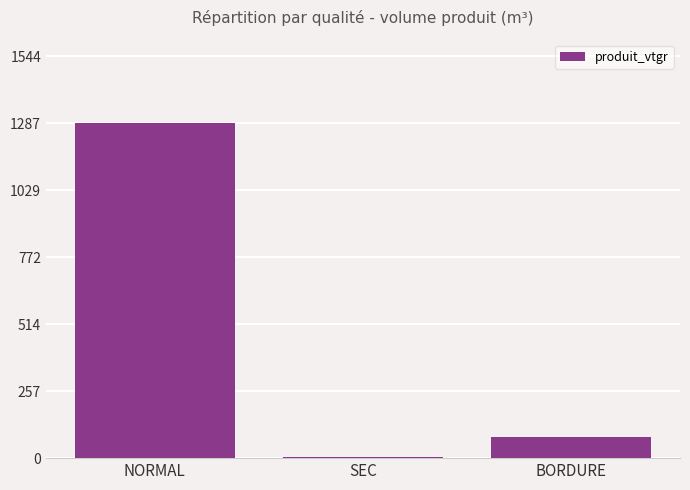

Which has a higher value, SEC or NORMAL?

NORMAL